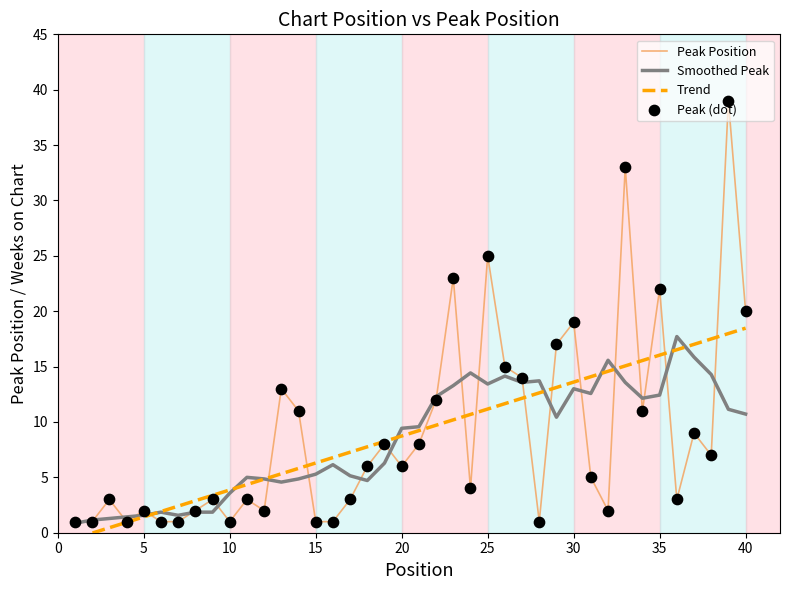

Which has a higher value, 29 or 1?

29